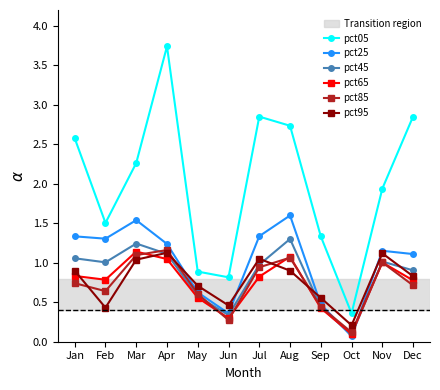

What is the value of the pct95 point at the 10th from the left?

0.2